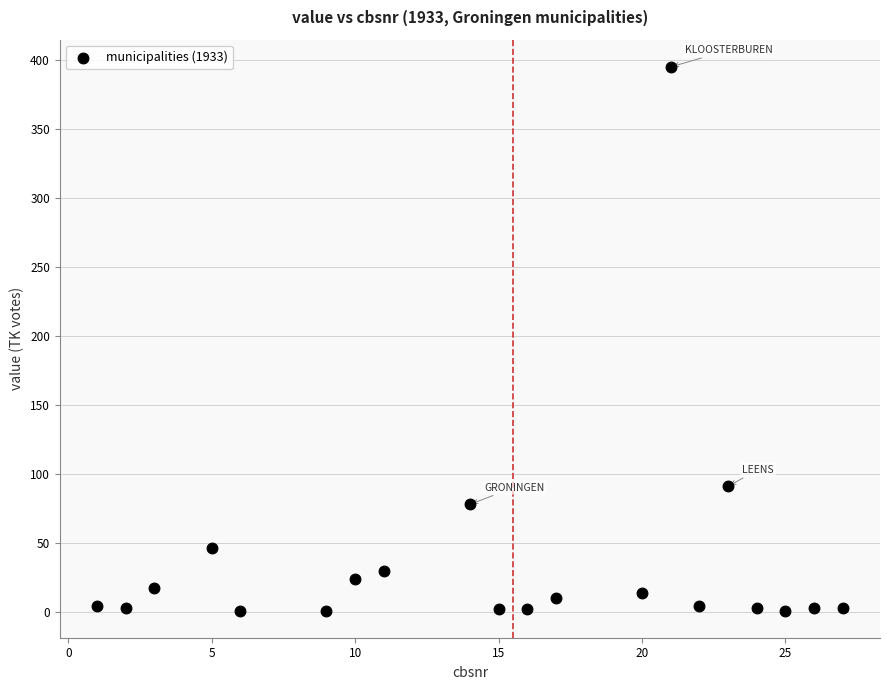

What Y value in the scatter plot is closest to 198?

91